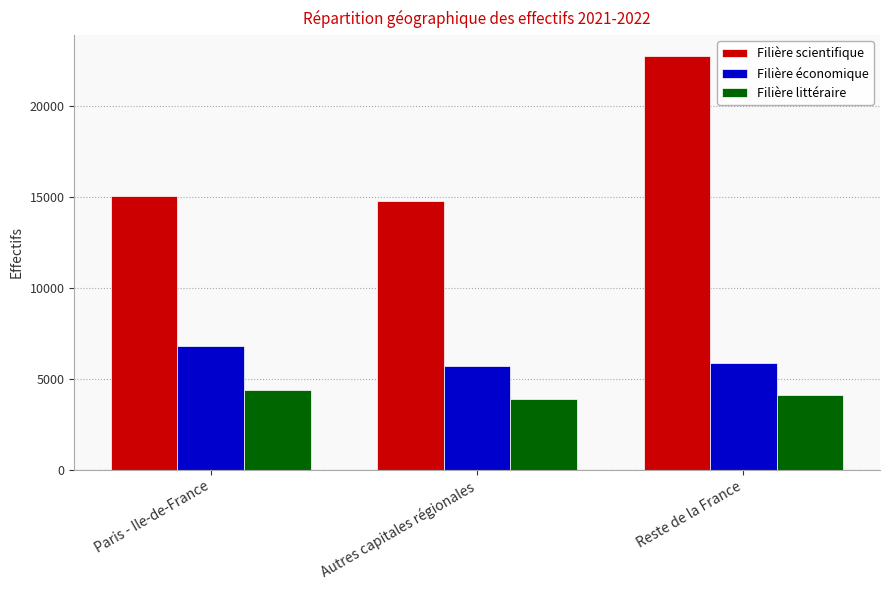

Rank the series at Reste de la France from lowest to highest value.

Filière littéraire, Filière économique, Filière scientifique